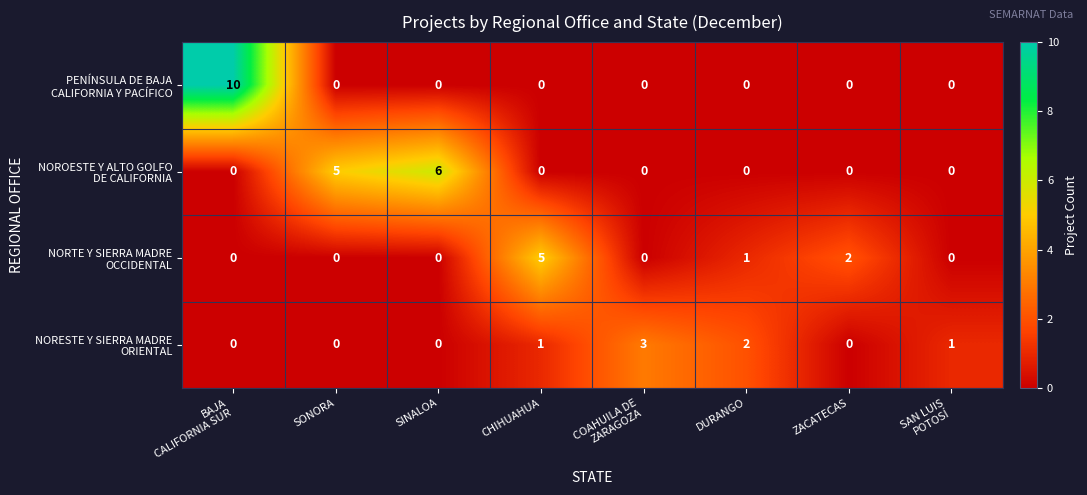

What is the maximum value shown in the chart?

10